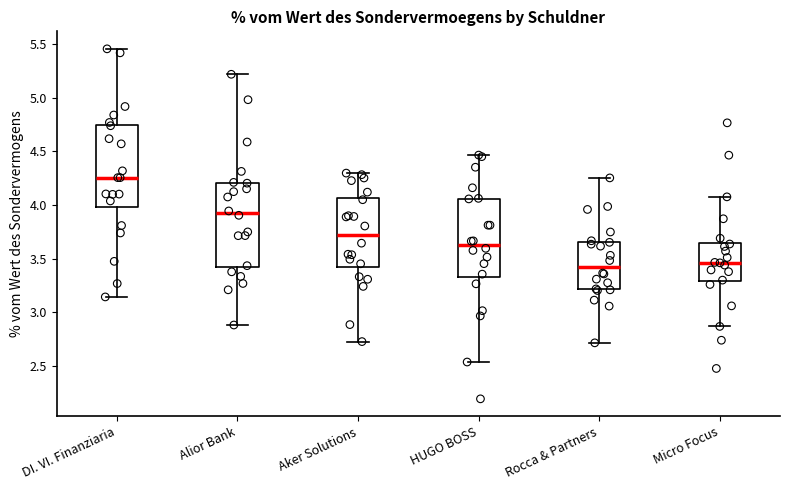

Reading left to right, read every box against the y-axis: the position of its median line, the range the box covers, and the ends of its whiskers. The values are not printed on the chart, so give them approximately, as read against the axis.

DI. VI. Finanziaria: median 4.25, box 4.00 to 4.75, whiskers 3.15 to 5.45
Alior Bank: median 3.95, box 3.40 to 4.20, whiskers 2.90 to 5.20
Aker Solutions: median 3.75, box 3.40 to 4.05, whiskers 2.75 to 4.30
HUGO BOSS: median 3.65, box 3.35 to 4.05, whiskers 2.55 to 4.45
Rocca & Partners: median 3.45, box 3.20 to 3.65, whiskers 2.70 to 4.25
Micro Focus: median 3.45, box 3.30 to 3.65, whiskers 2.85 to 4.10